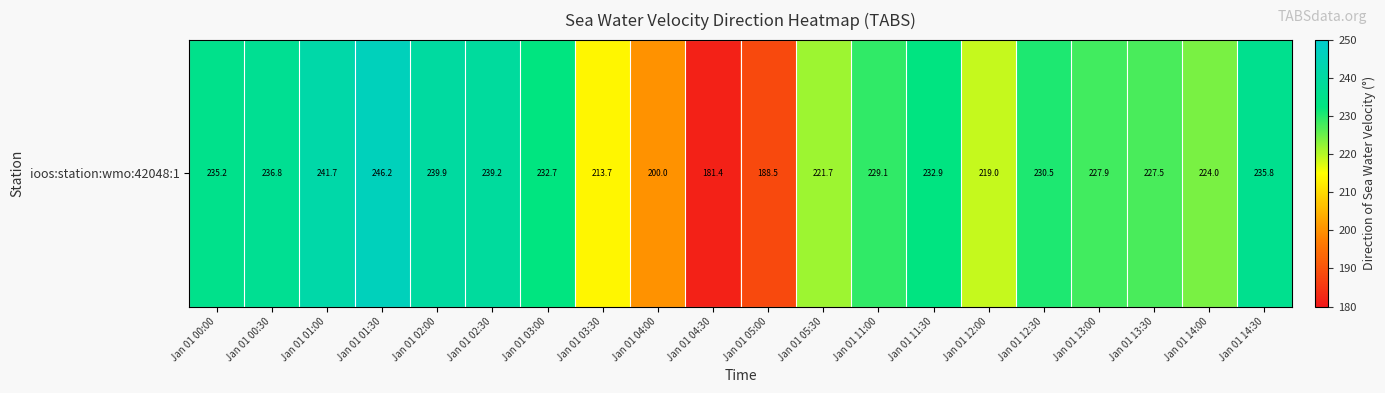

Which has a higher value, Jan 01 12:00 or Jan 01 04:00?

Jan 01 12:00